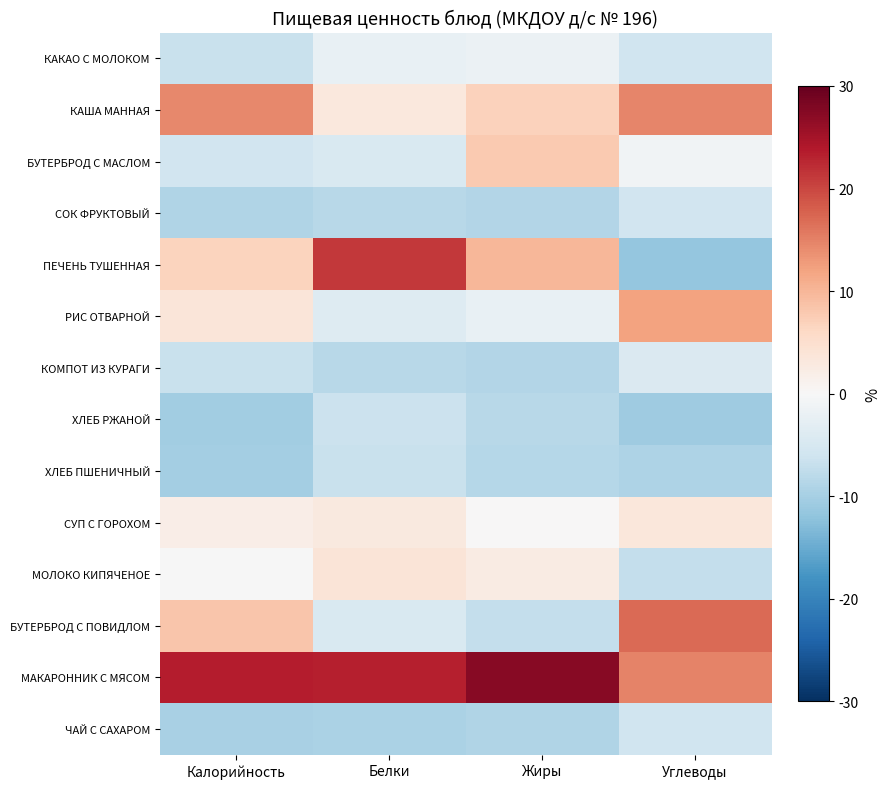

Which series changed the most between Калорийность and Белки?

ПЕЧЕНЬ ТУШЕННАЯ